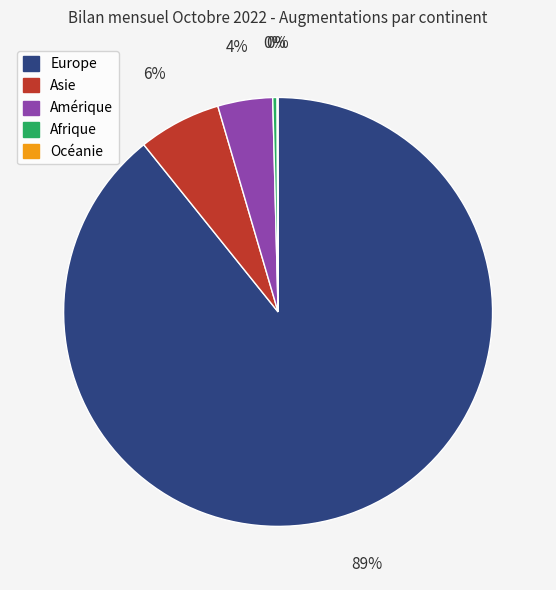

To the nearest percent, what is the difference between the Asie and Afrique slice percentages?

6%